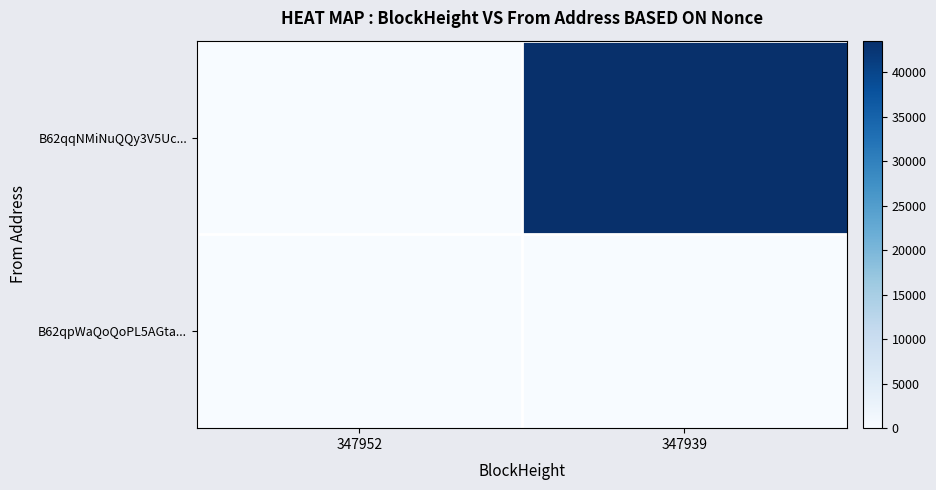

Rank the series by their average value, from highest to lowest.

B62qqNMiNuQQy3V5Uc..., B62qpWaQoQoPL5AGta...